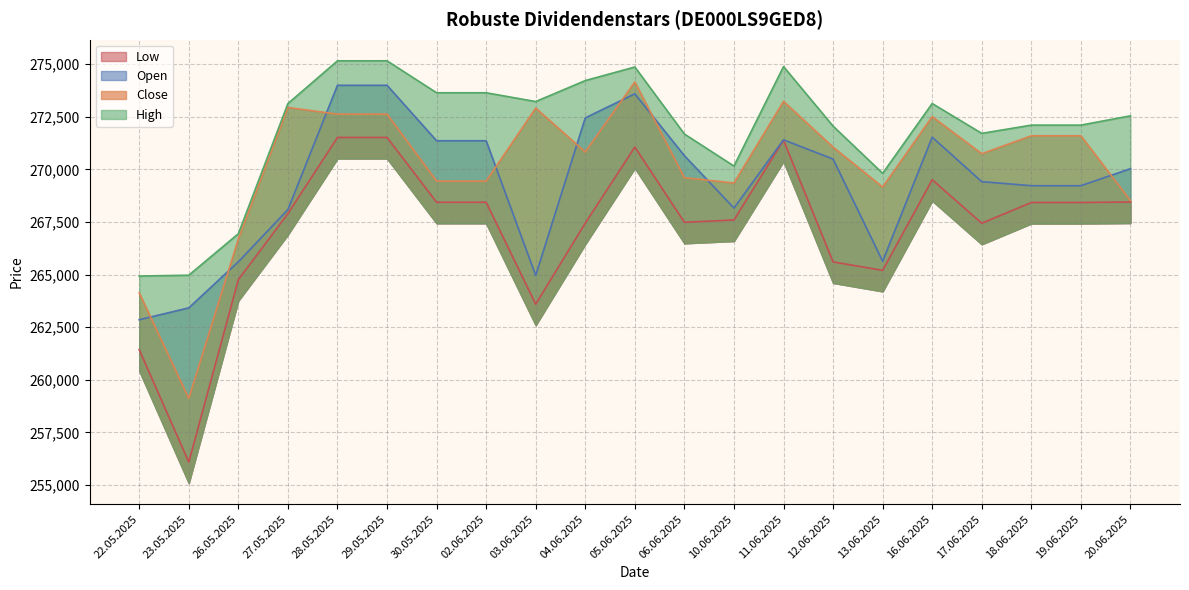

What is the highest value of the Open series?

273992